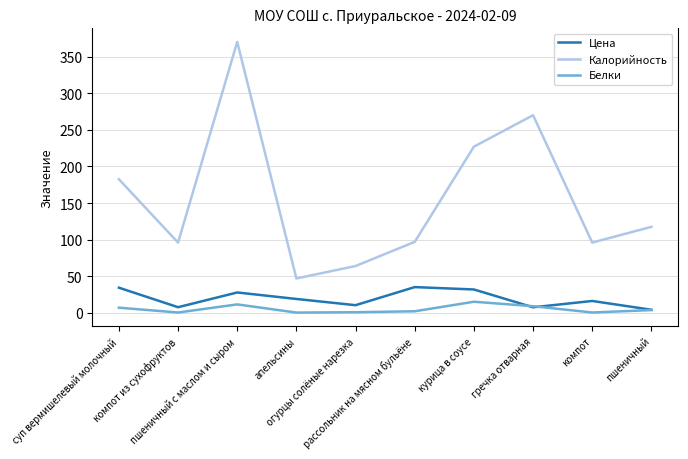

True or false: Цена and Калорийность intersect in this chart.

False